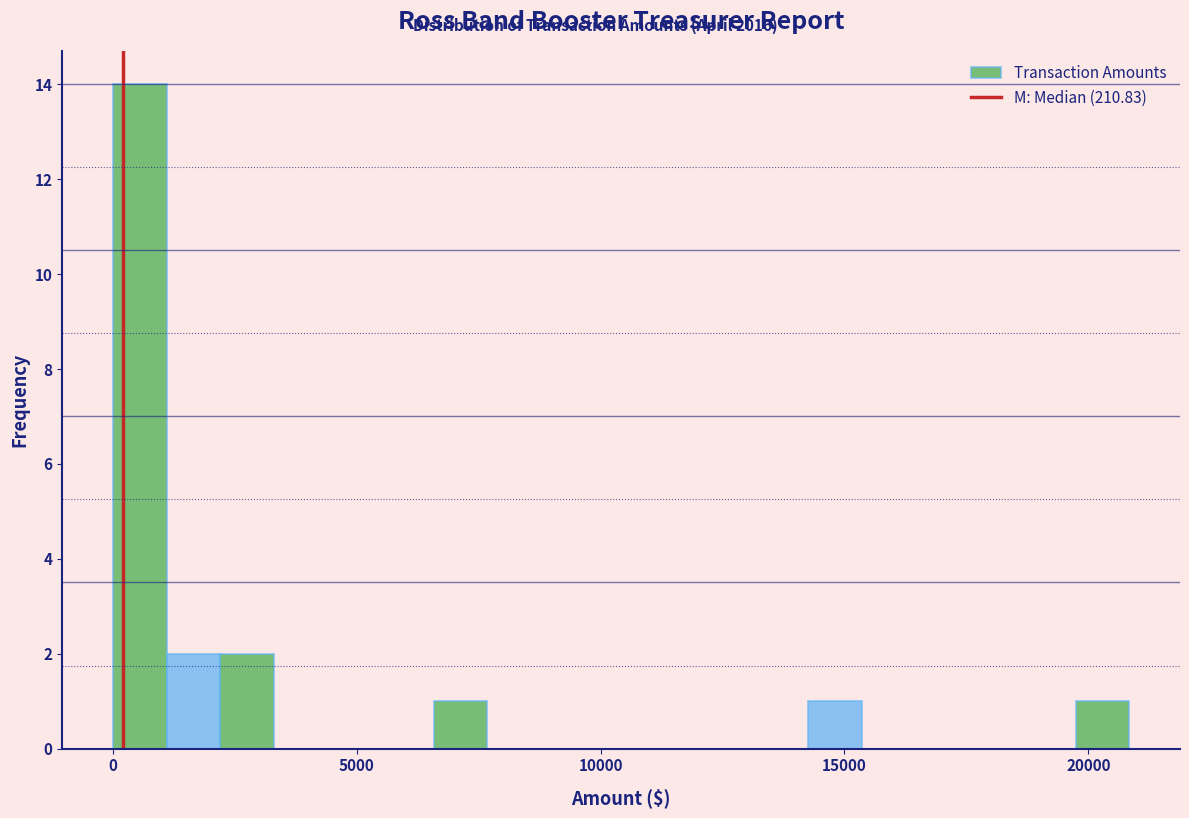

Around what value on the x-axis is the tallest bar? Give the approximate position of its centre, as read against the axis.

500